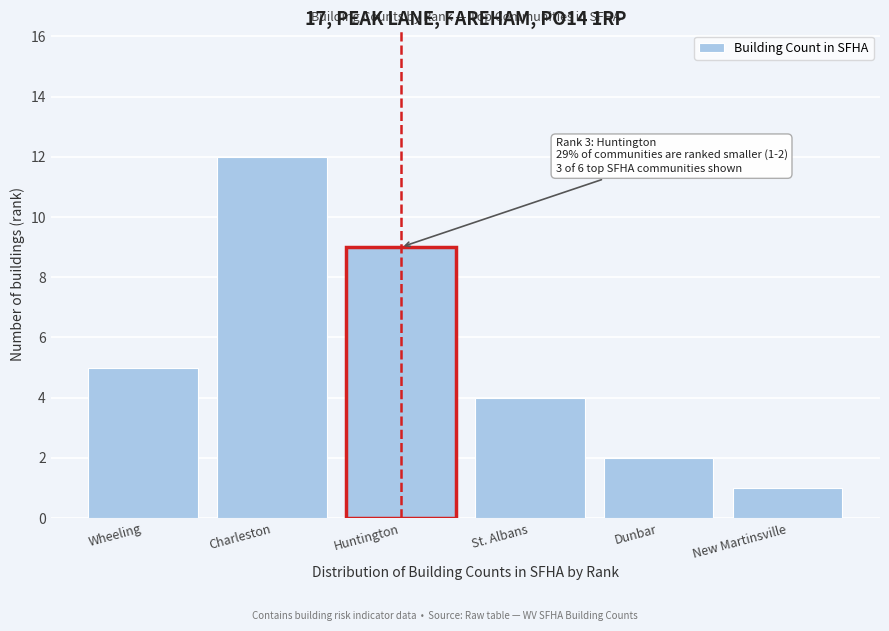

Reading right to left, list all the values displayed in this chart.

1	2	4	9	12	5